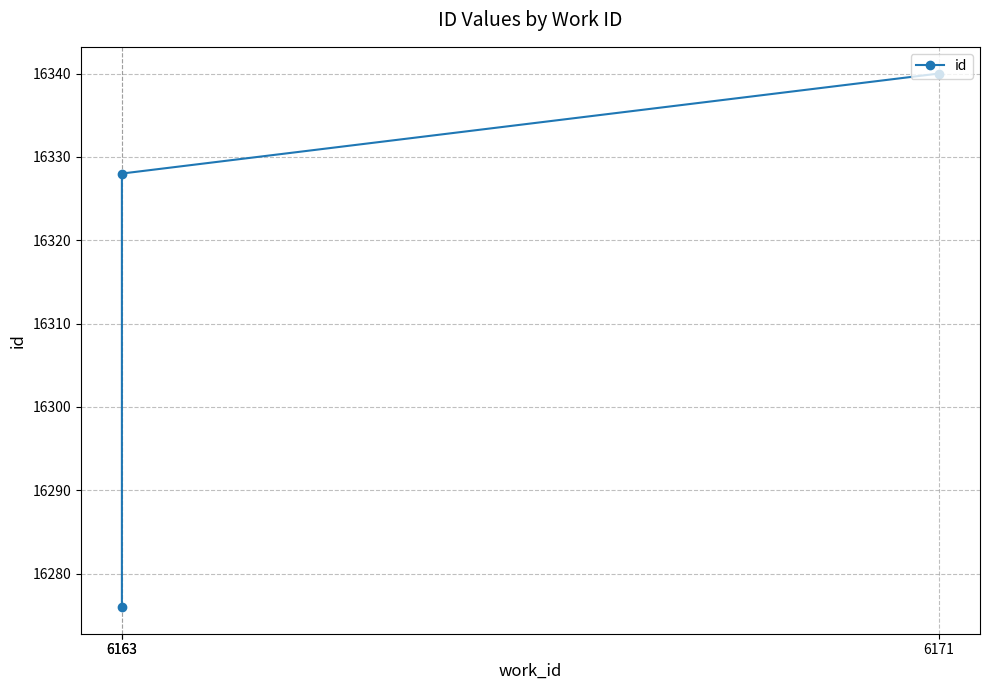

What is the approximate value at 6163, to the nearest 5?

16330